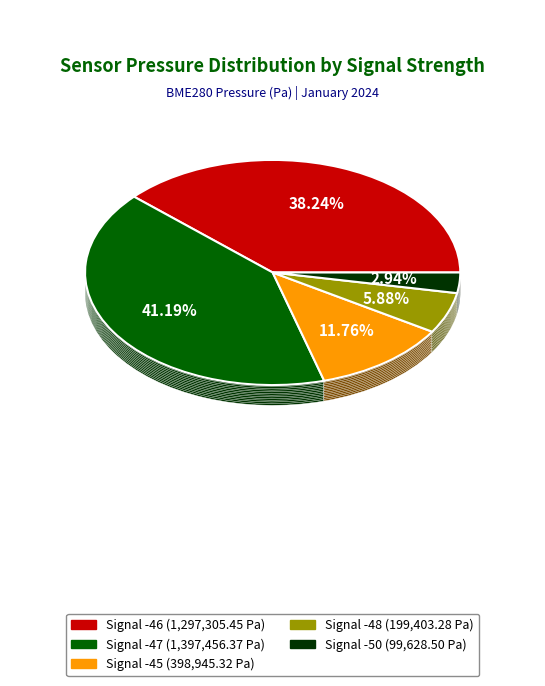

To the nearest percent, what is the average slice percentage?

20%